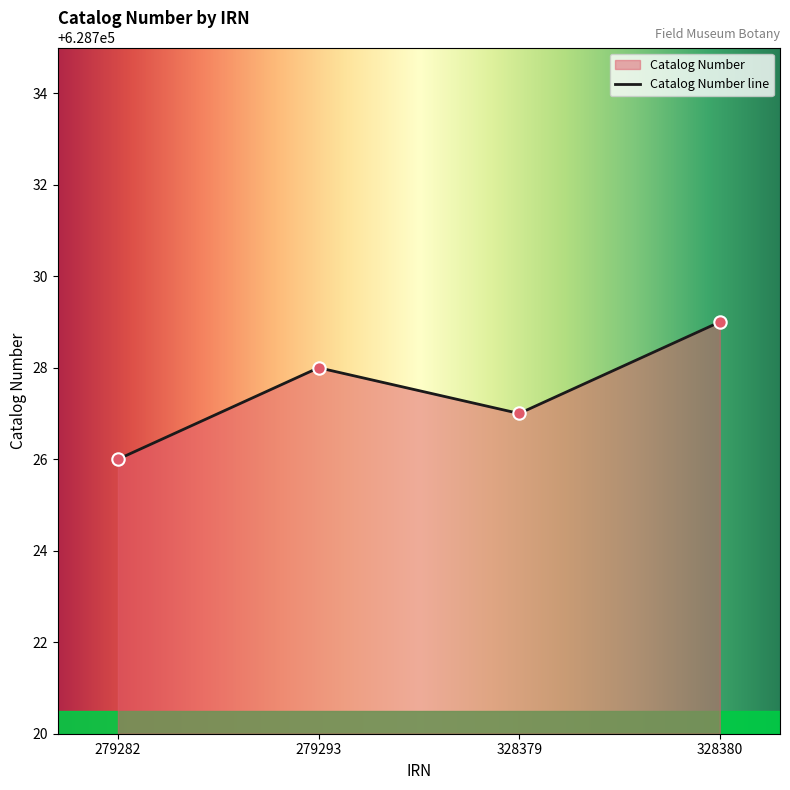

What is the change in value from 279293 to 328380?

+1